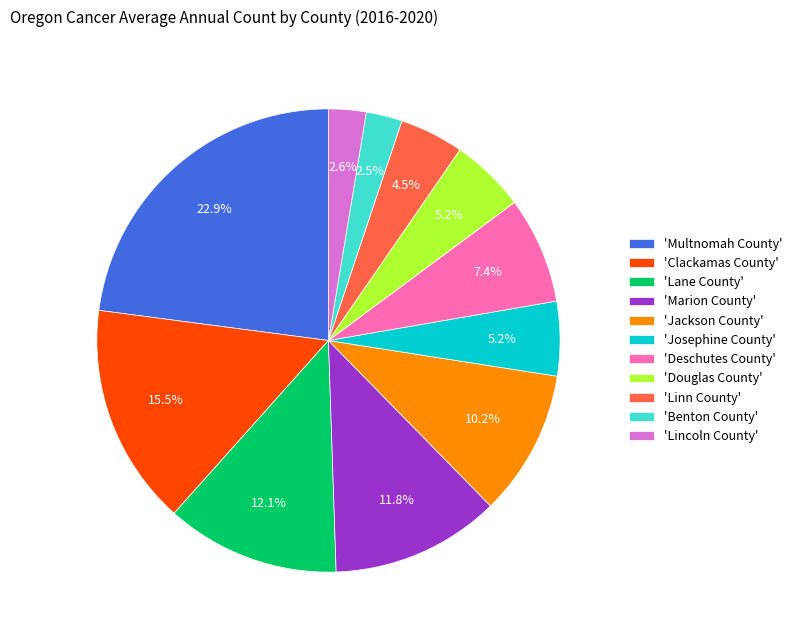

Does any single category account for the majority?

No